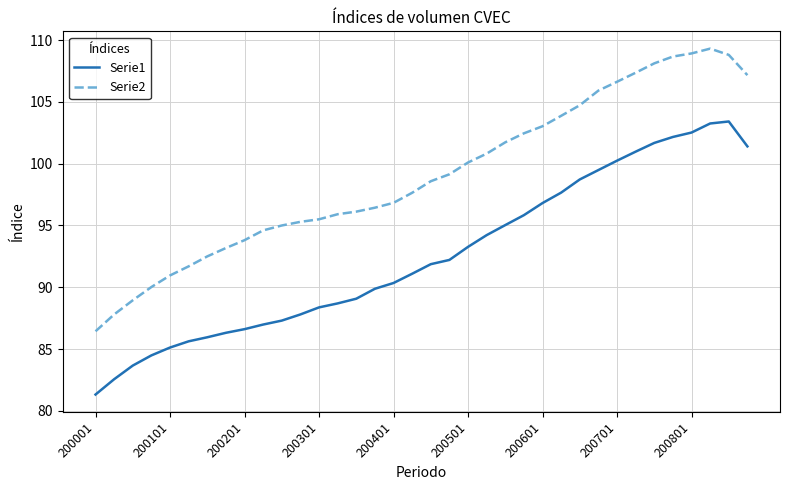

How many lines are shown in the chart?

2